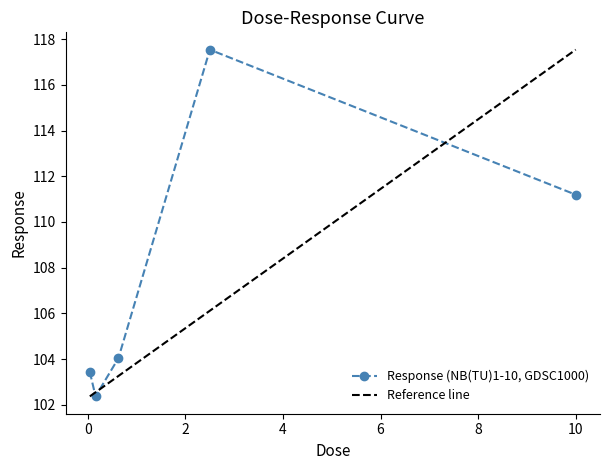

How many values are below 104?

2